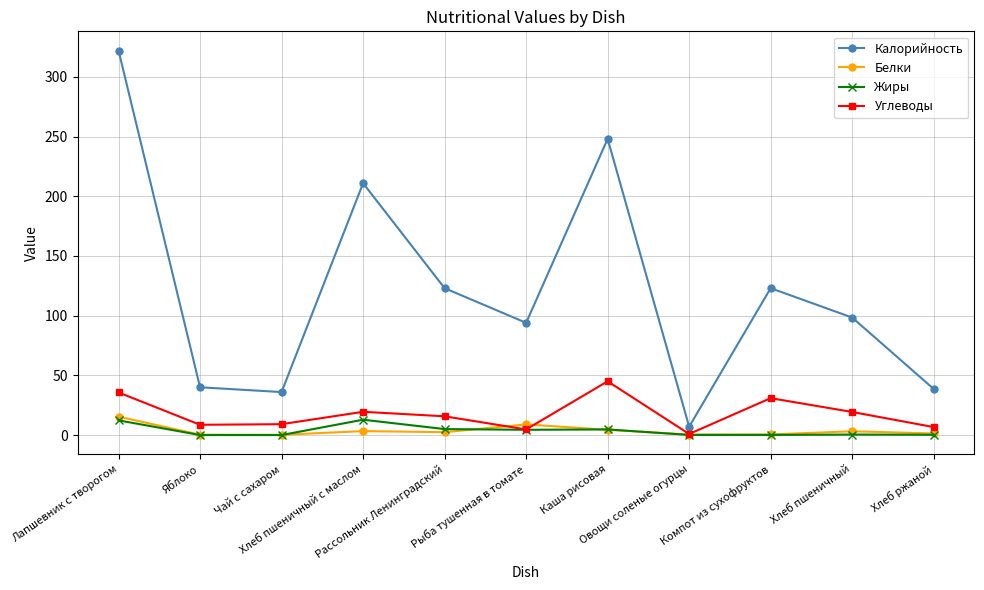

At how many categories does at least one series exceed 118?

5